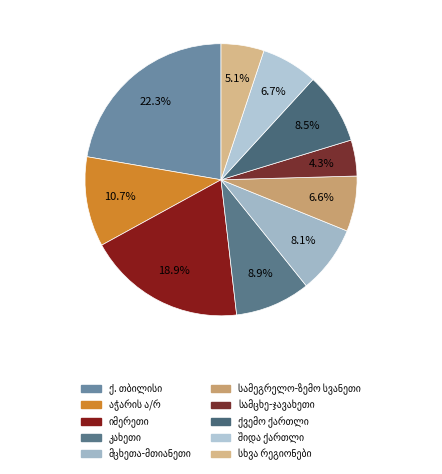

What is the smallest slice in the pie chart?

სამცხე-ჯავახეთი